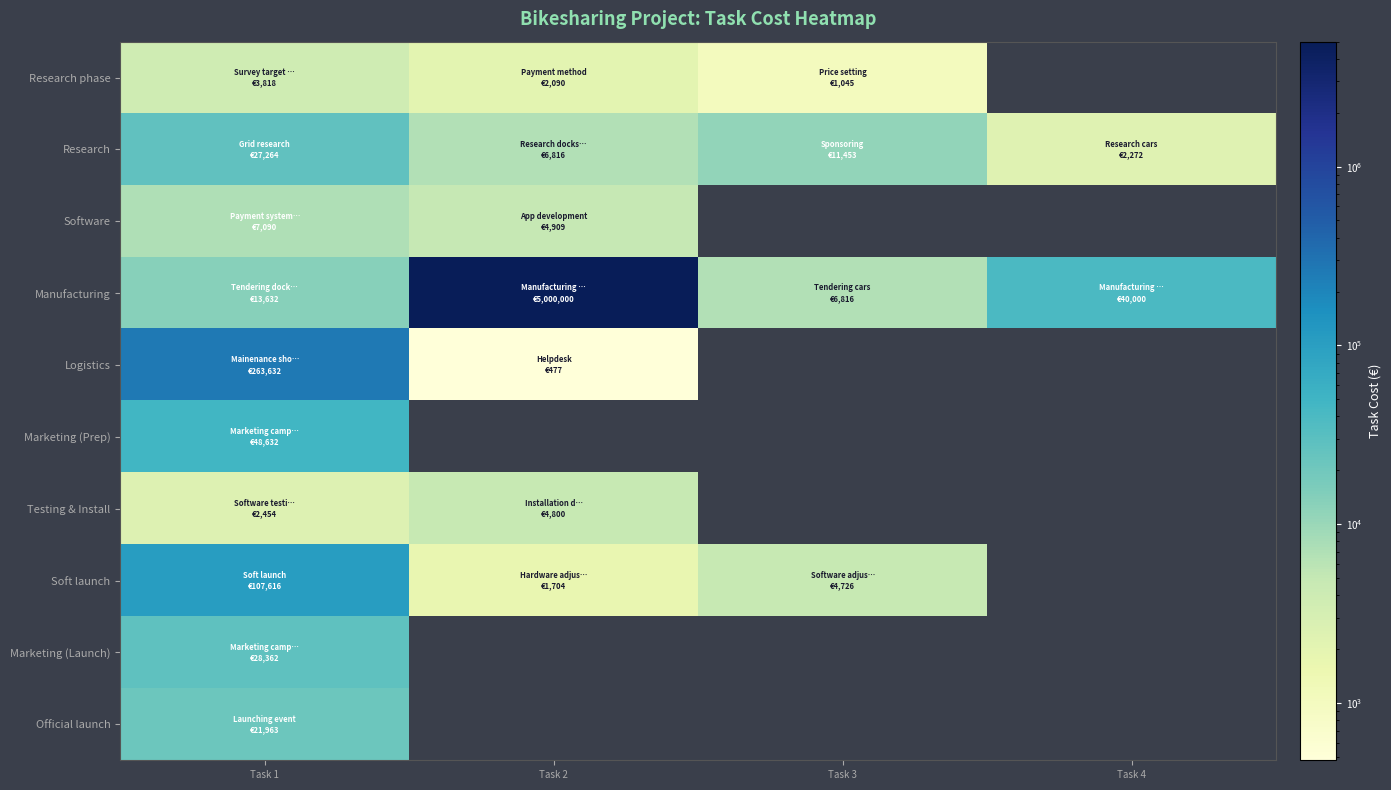

Which series changed the most between Task 1 and Task 4?

Manufacturing